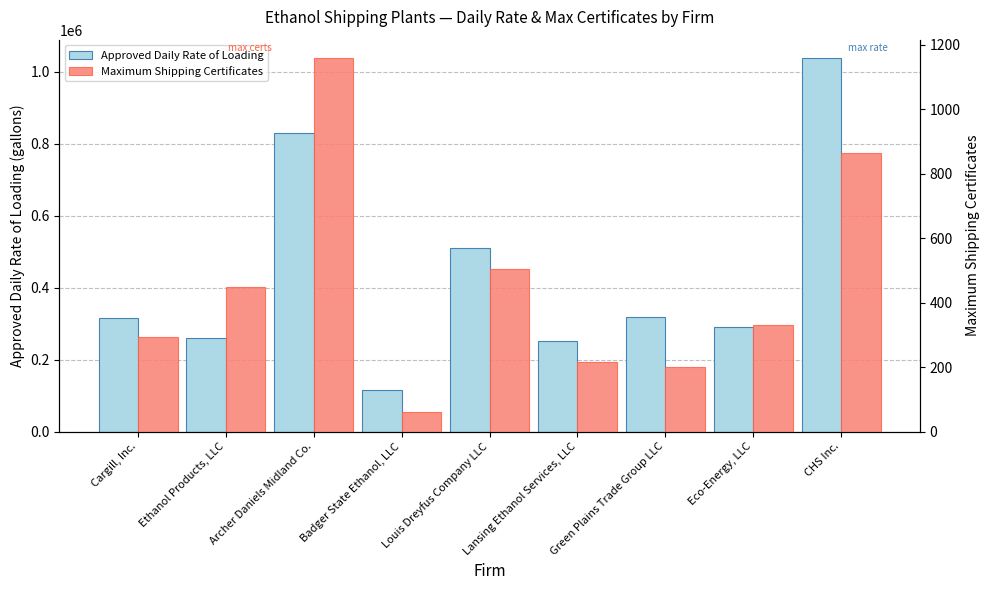

What is the total value across all series at CHS Inc.?

1038864